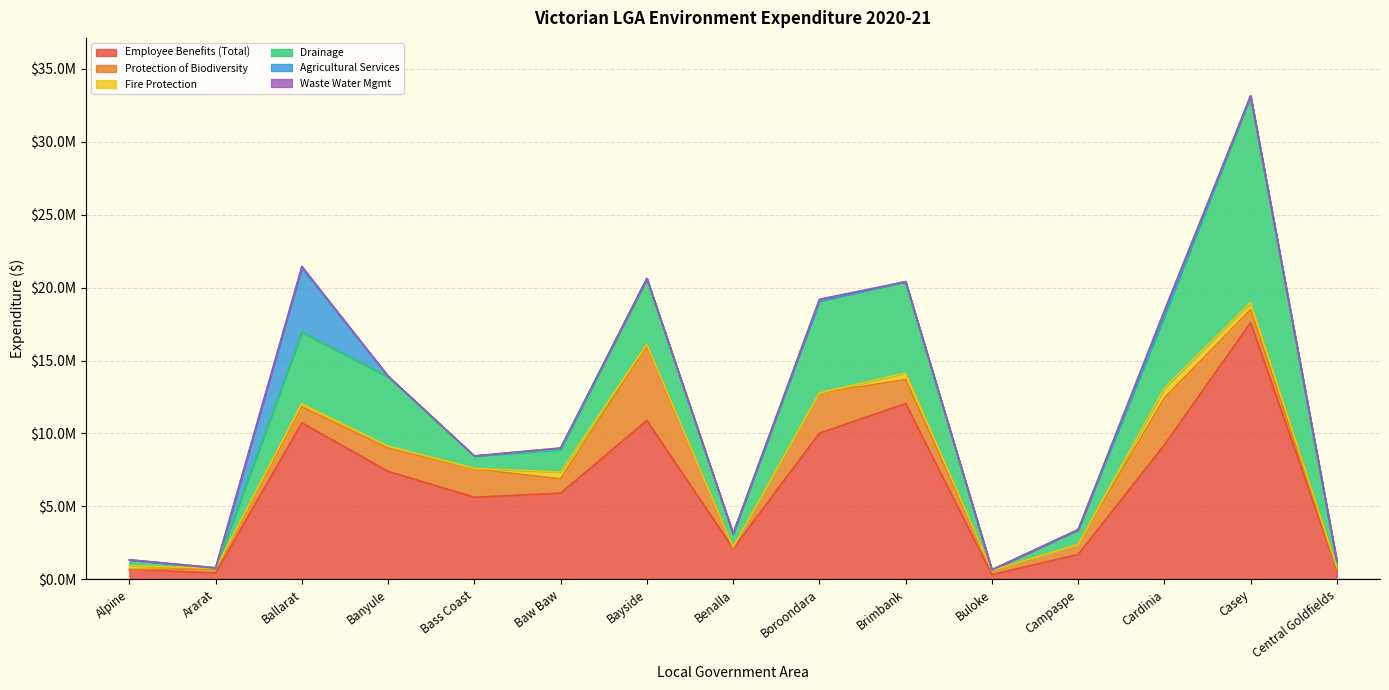

List the labels in order of Fire Protection value, smallest first.

Benalla, Boroondara, Buloke, Campaspe, Ararat, Bass Coast, Bayside, Banyule, Central Goldfields, Ballarat, Alpine, Brimbank, Baw Baw, Casey, Cardinia